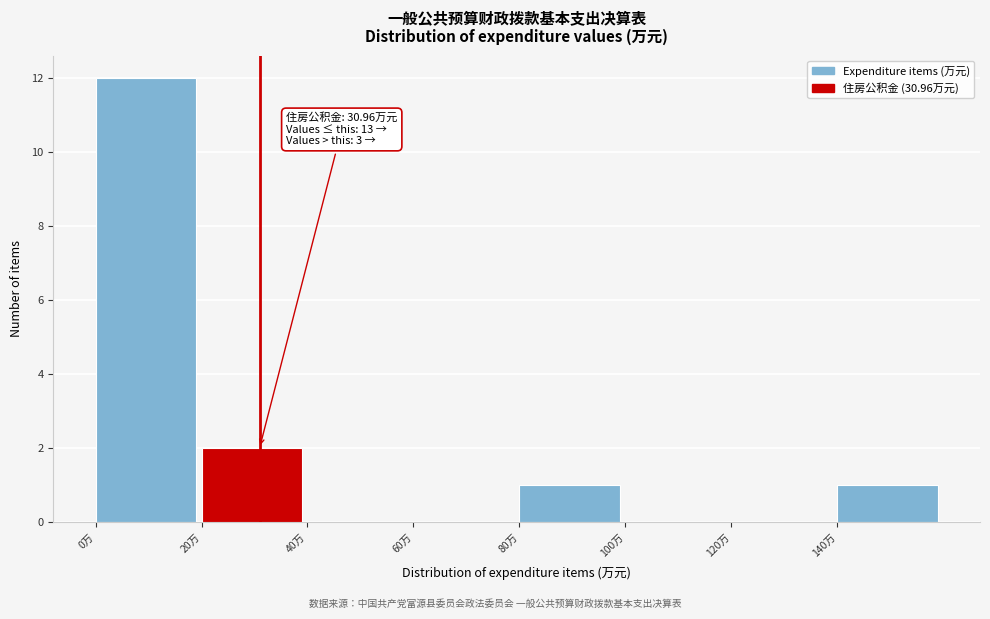

Which range on the x-axis has the tallest bar?

0 to 20